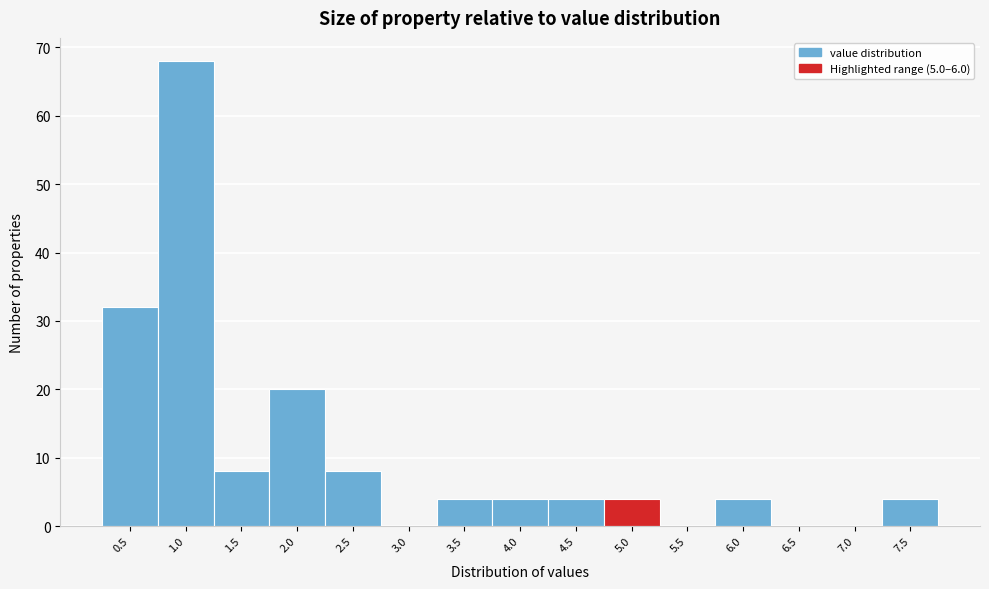

Reading right to left, what are all the values shown in this chart?

7.5=4	7.0=0	6.5=0	6.0=4	5.5=0	5.0=4	4.5=4	4.0=4	3.5=4	3.0=0	2.5=8	2.0=20	1.5=8	1.0=68	0.5=32